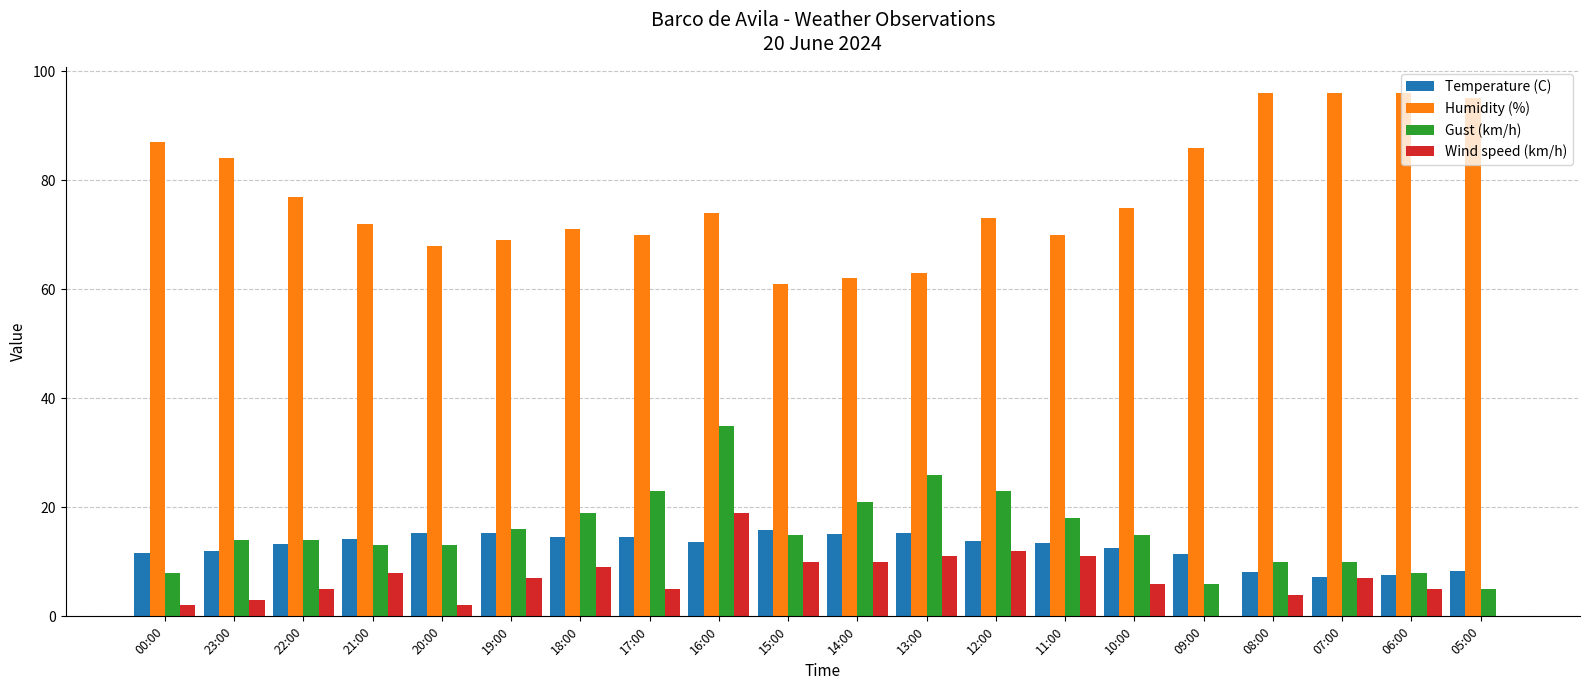

At which category is the sum across all series the highest?

16:00